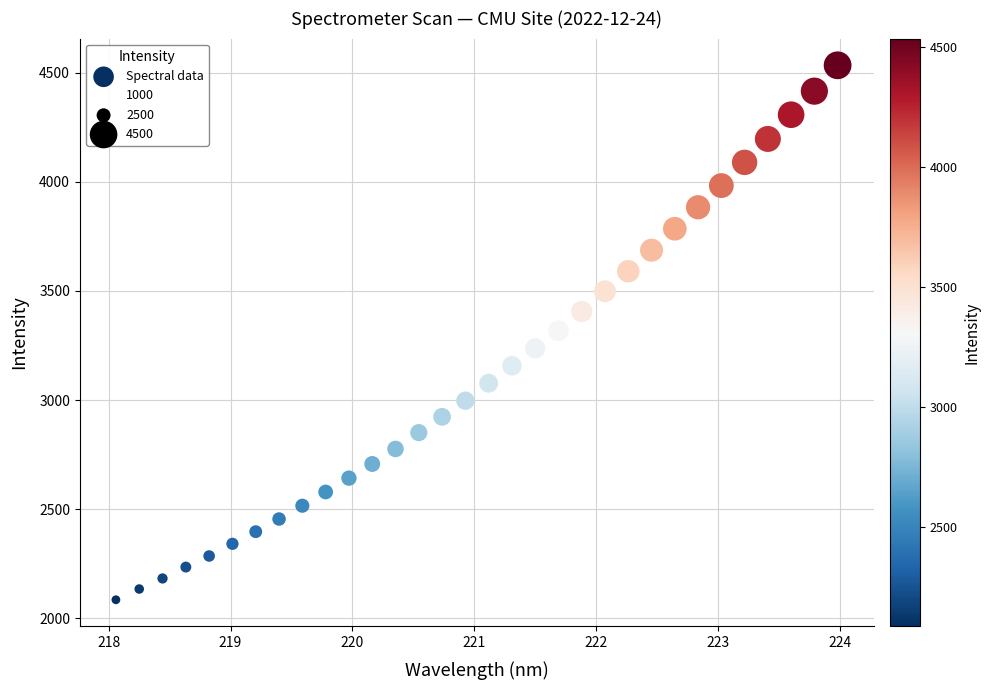

What is the range of X values (max minus min)?

5.9